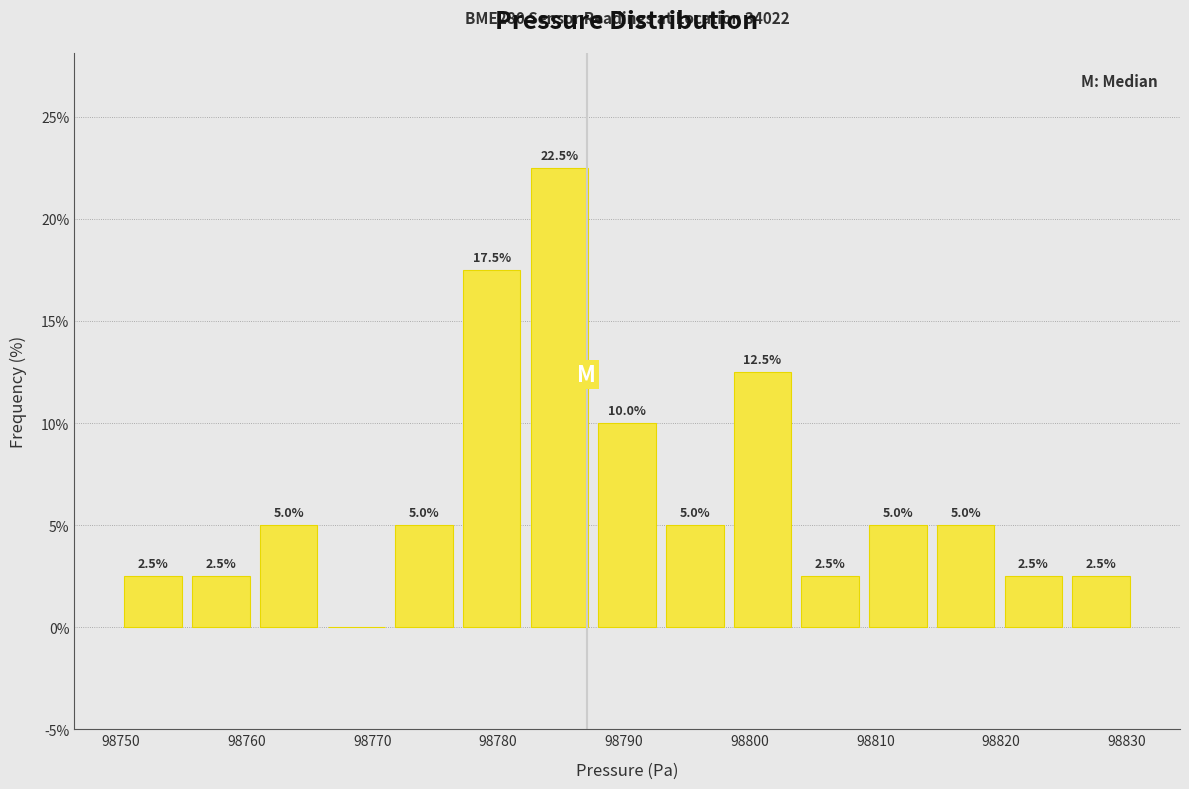

Over which range of the x-axis is the bar tallest?

98782 to 98788